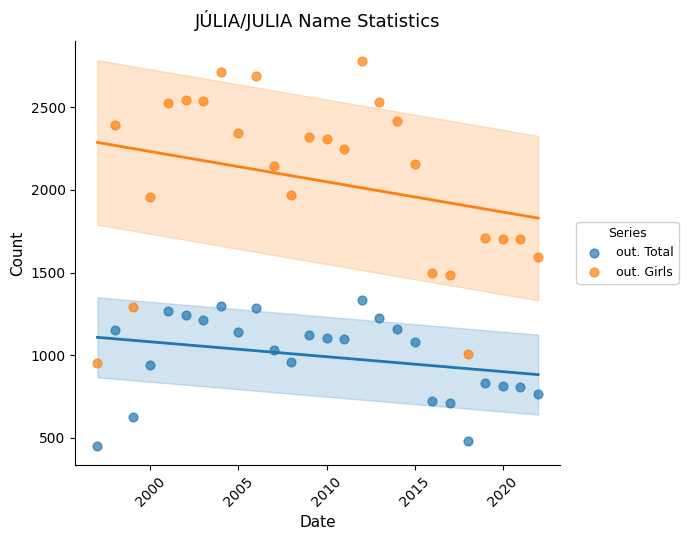

Across all data points, what is the range of Y values (max minus min)?

2325